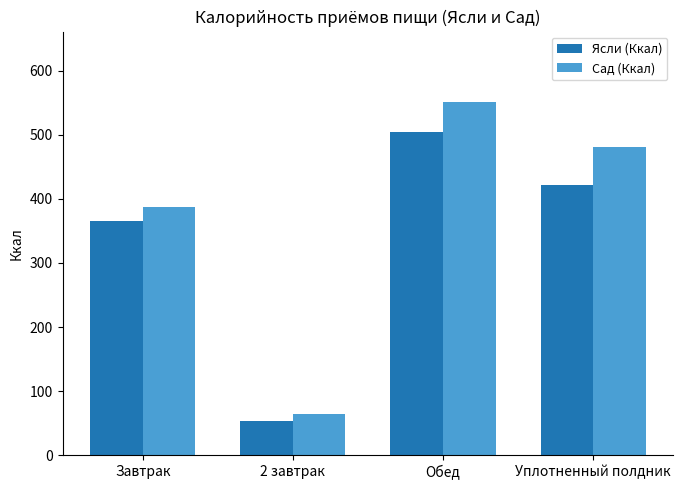

List the labels in order of Ясли (Ккал) value, largest first.

Обед, Уплотненный полдник, Завтрак, 2 завтрак